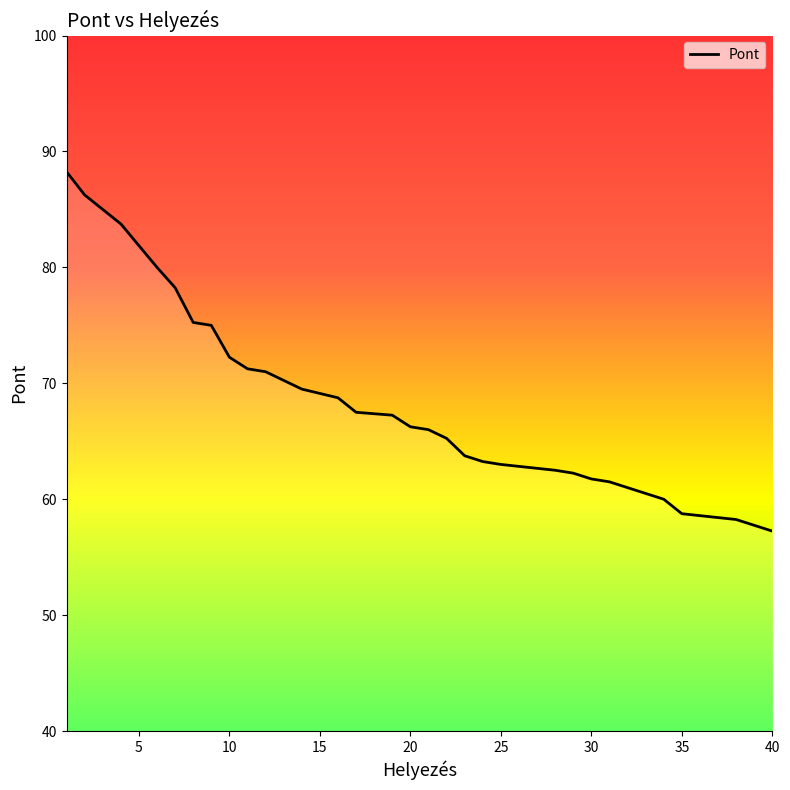

Reading right to left, extract all data points from this chart.

57.2	57.8	58.2	58.8	58.8	58.8	60.0	60.5	61.0	61.5	61.8	62.2	62.5	63.0	63.0	63.0	63.2	63.8	65.2	66.0	66.2	67.2	67.5	67.5	68.8	69.5	69.5	70.2	71.0	71.2	72.2	75.0	75.2	78.2	80.0	83.8	83.8	85.0	86.2	88.2